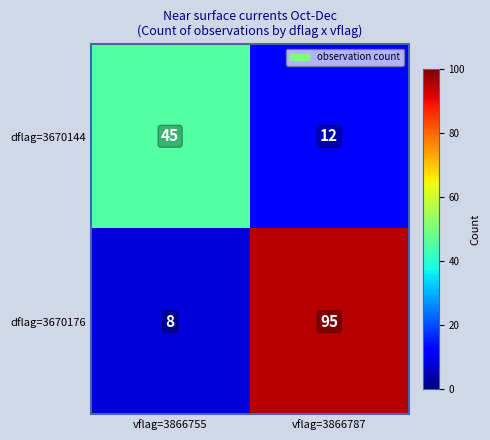

What value does the dflag=3670144 series have at vflag=3866787, to the nearest 5?

10